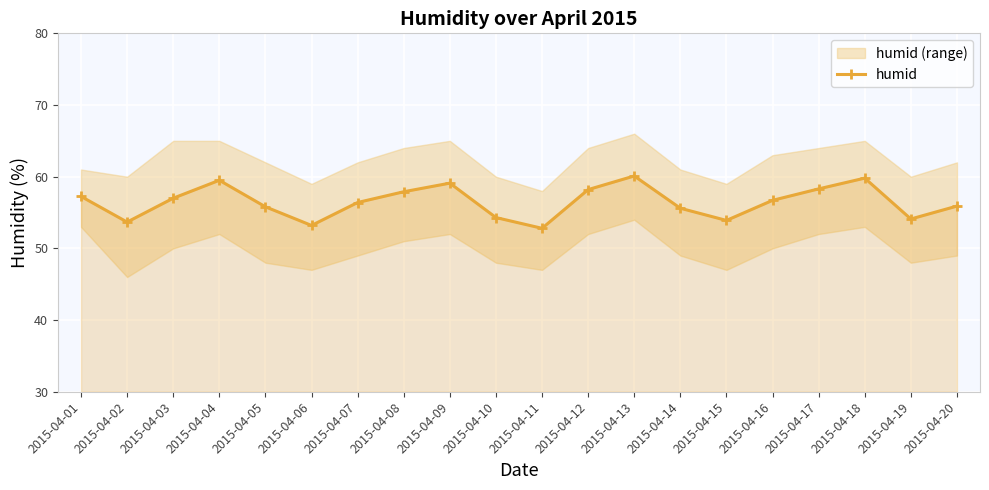

Reading left to right, what are all the values shown in this chart?

2015-04-01=57.2	2015-04-02=53.7	2015-04-03=57.0	2015-04-04=59.5	2015-04-05=55.8	2015-04-06=53.2	2015-04-07=56.4	2015-04-08=57.9	2015-04-09=59.1	2015-04-10=54.3	2015-04-11=52.8	2015-04-12=58.2	2015-04-13=60.1	2015-04-14=55.6	2015-04-15=53.9	2015-04-16=56.7	2015-04-17=58.3	2015-04-18=59.8	2015-04-19=54.1	2015-04-20=55.9